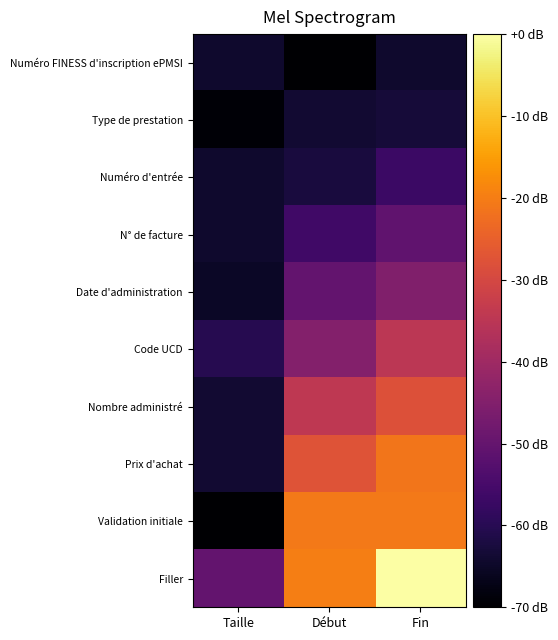

Which series has the widest spread of values?

Filler